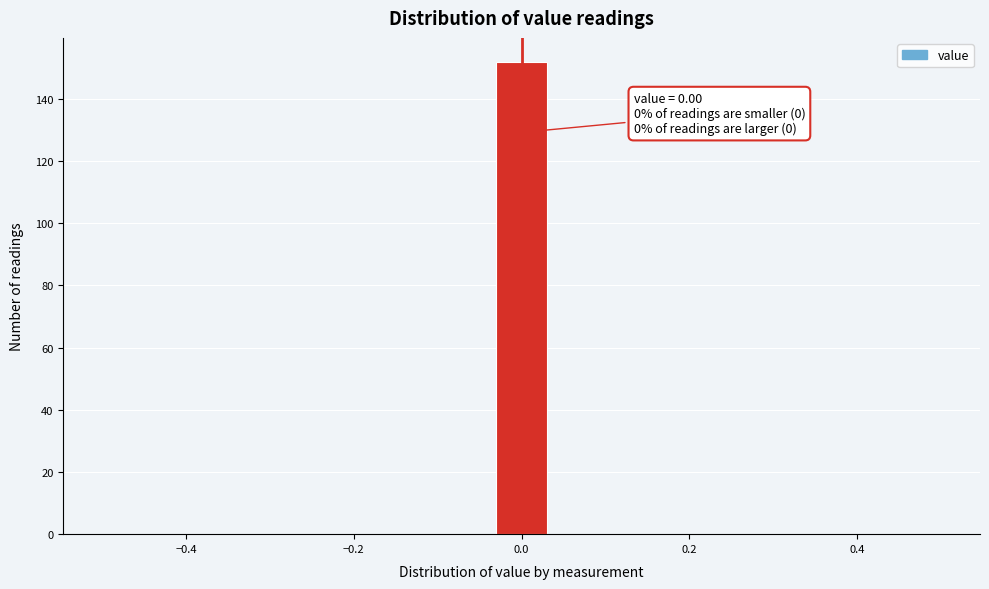

Around what value on the x-axis is the tallest bar? Give the approximate position of its centre, as read against the axis.

0.00